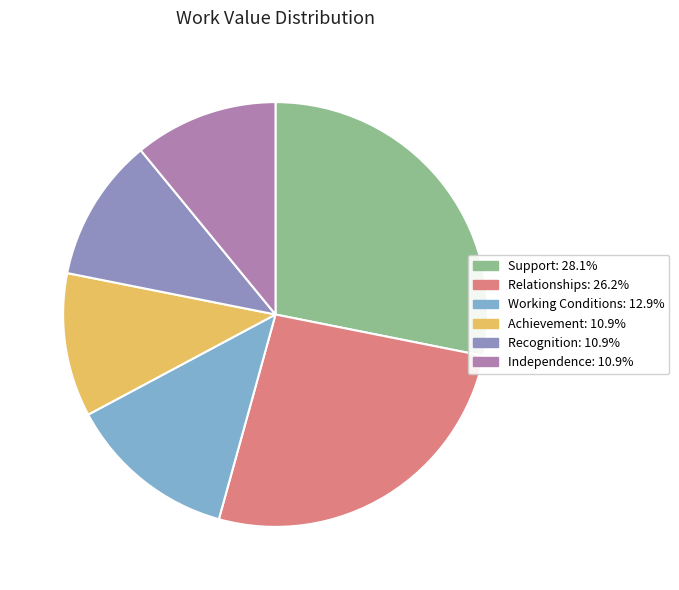

Rank the categories by value from highest to lowest.

Support, Relationships, Working Conditions, Achievement, Recognition, Independence